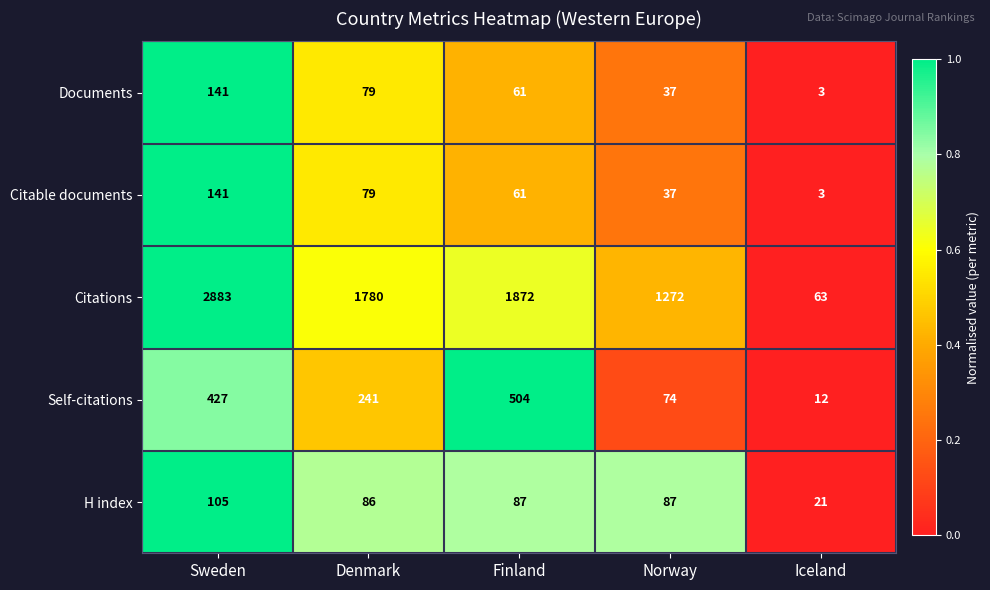

How many data points does each series have?

5